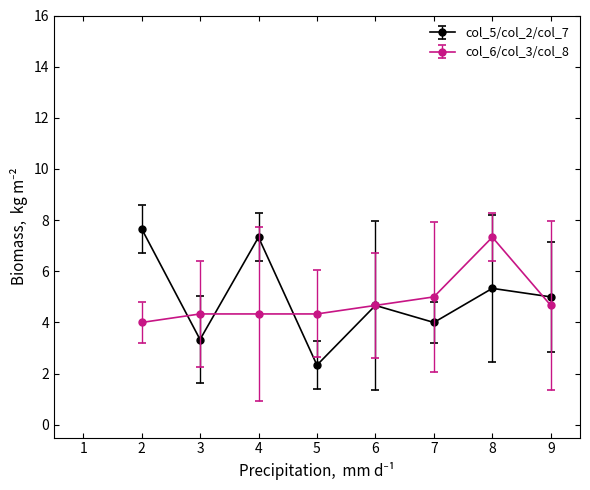

What is the value of the col_6/col_3/col_8 point at the 6th from the left?

5.0